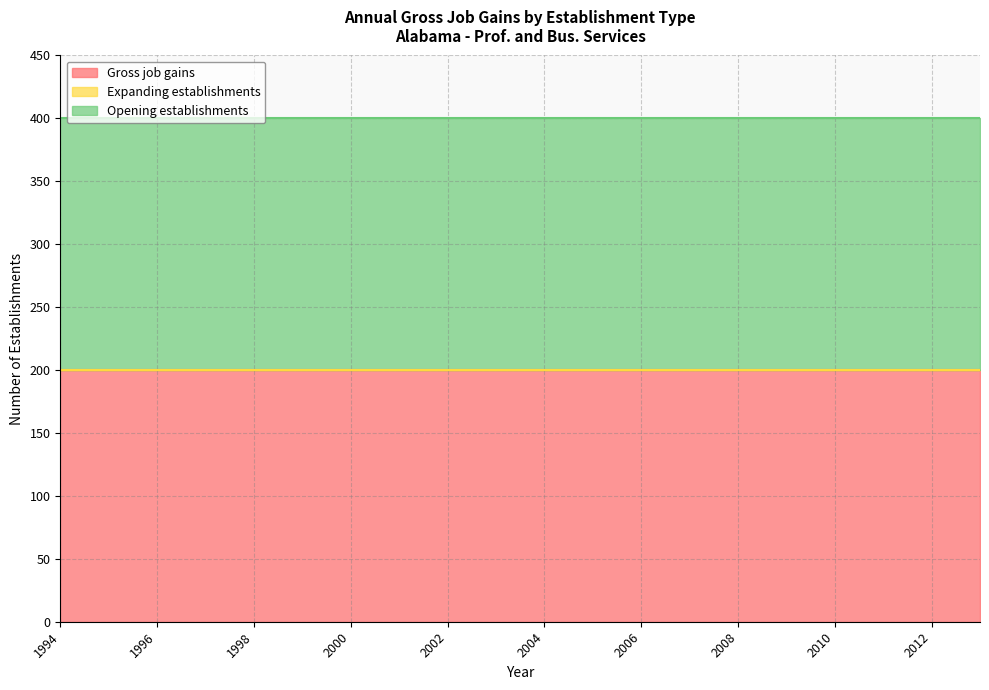

Between 2012 and 1994, which is larger?

2012